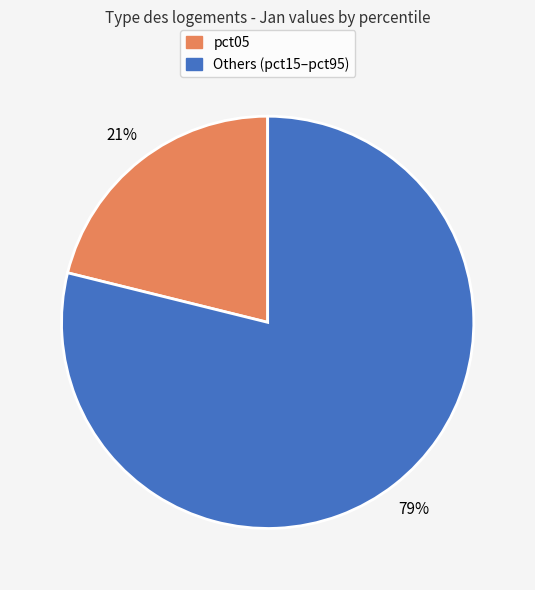

Between Others (pct15–pct95) and pct05, which is larger?

Others (pct15–pct95)